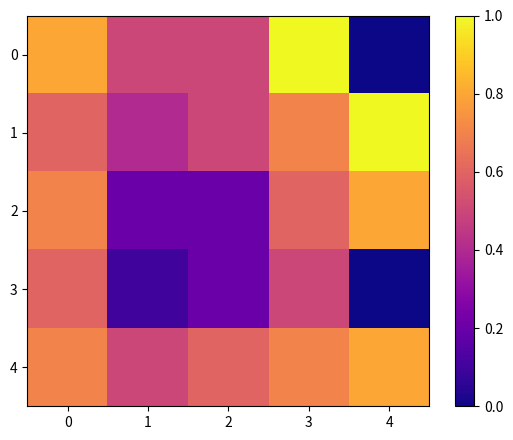

At which category is the sum across all series the highest?

3